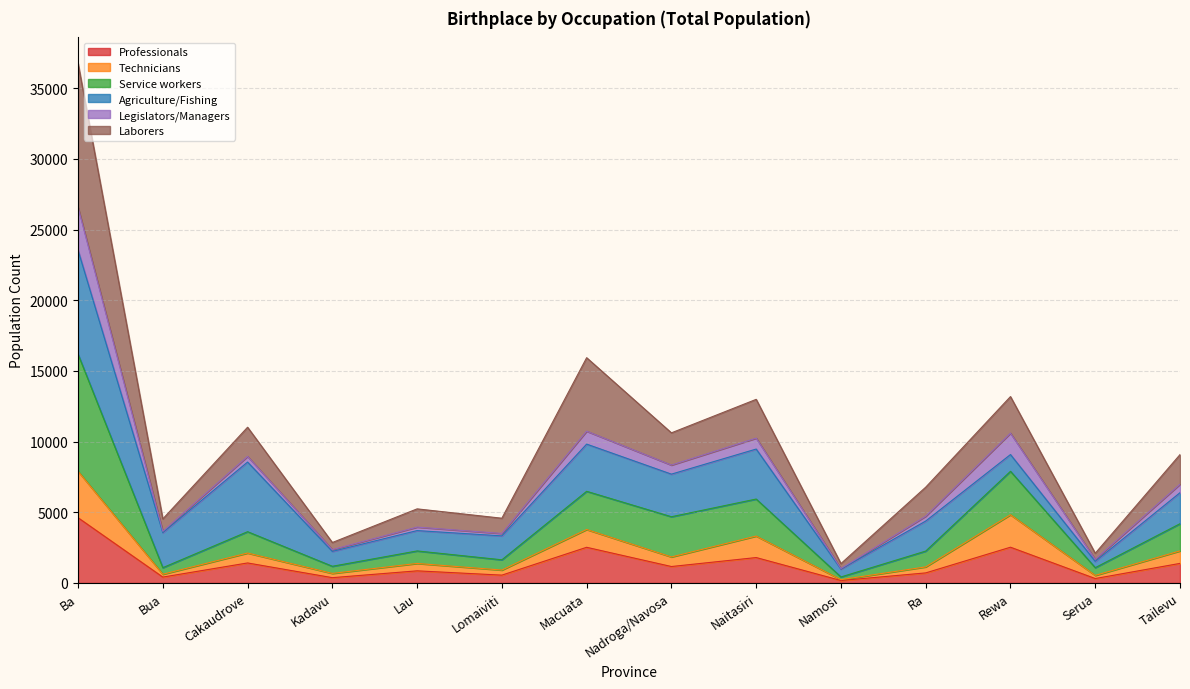

At which category is the sum across all series the highest?

Ba